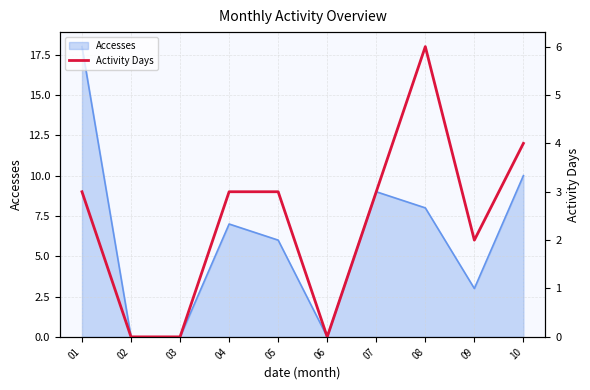

The Accesses series shows 14 at 07. True or false?

False